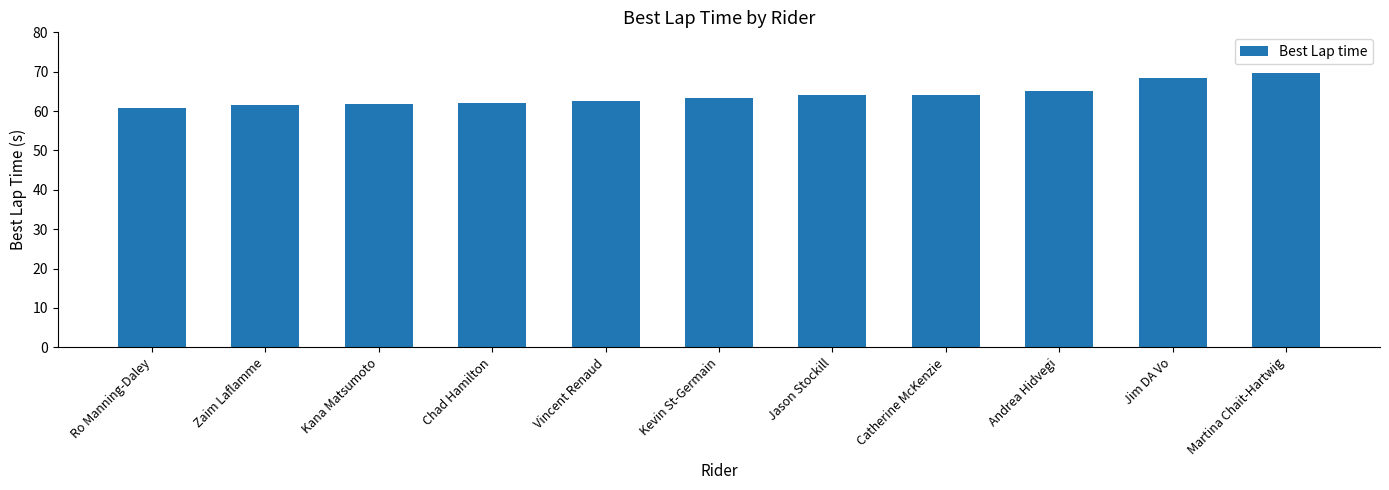

What is the difference between the second highest and second lowest values?

6.9